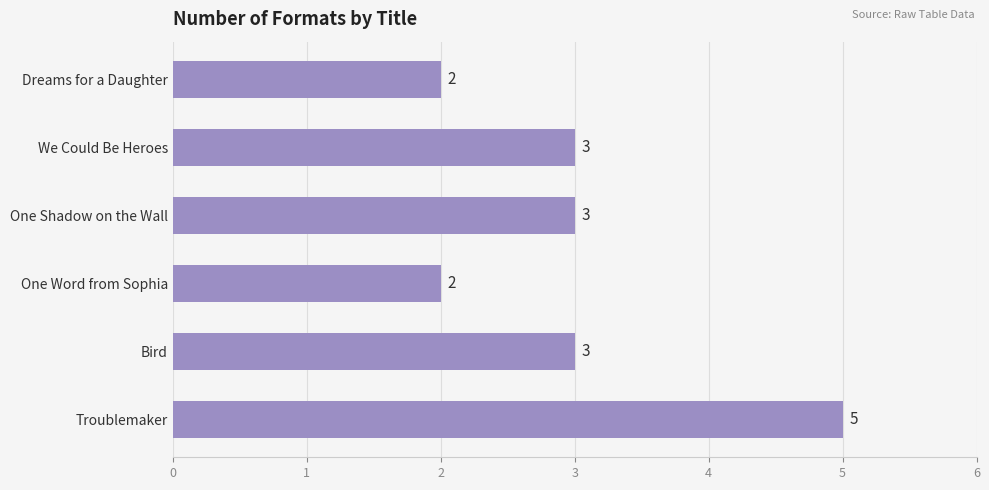

The value at One Shadow on the Wall is 3. True or false?

True